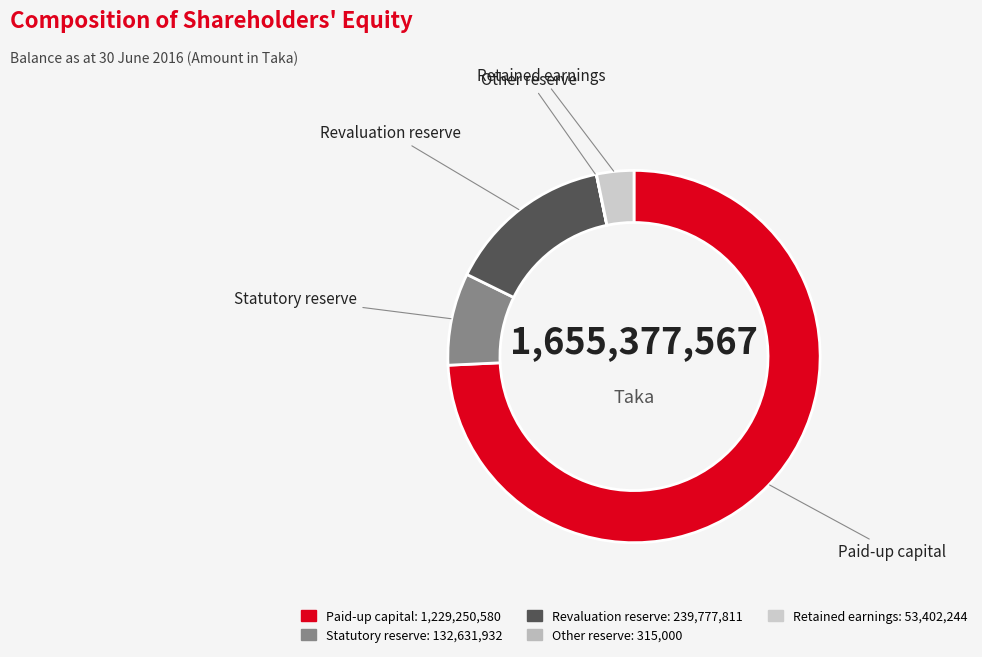

How many slices are in this pie chart?

5